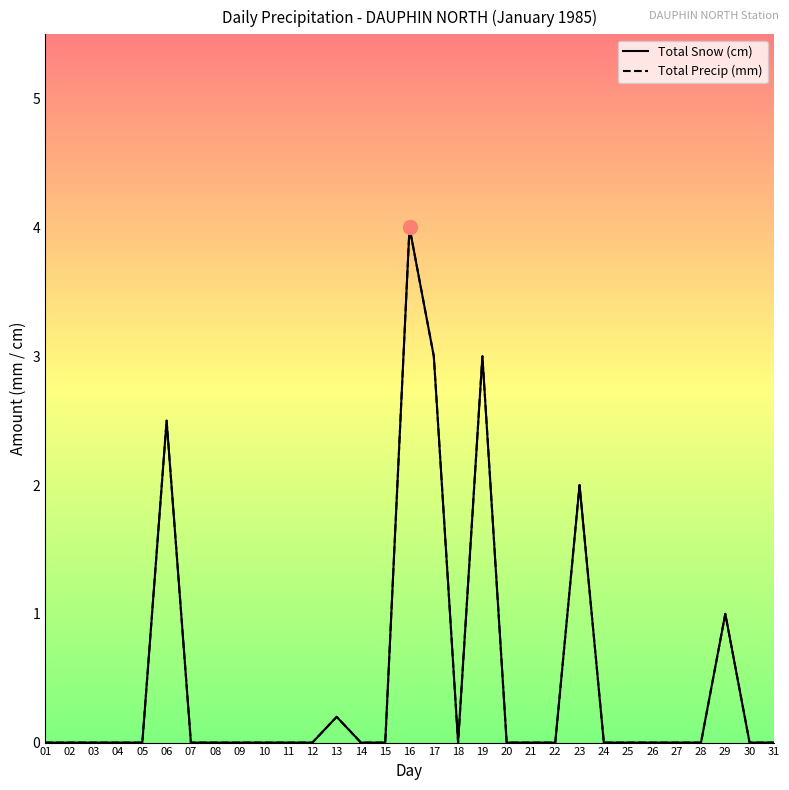

Does the chart have visible grid lines?

No